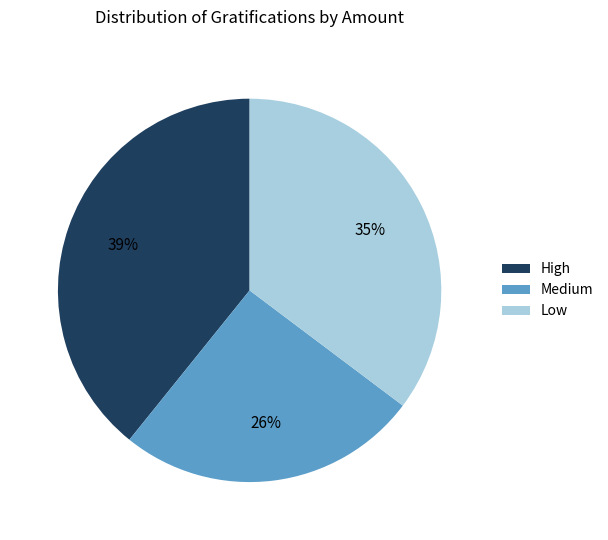

Is the sum of Low and Medium greater than half?

Yes